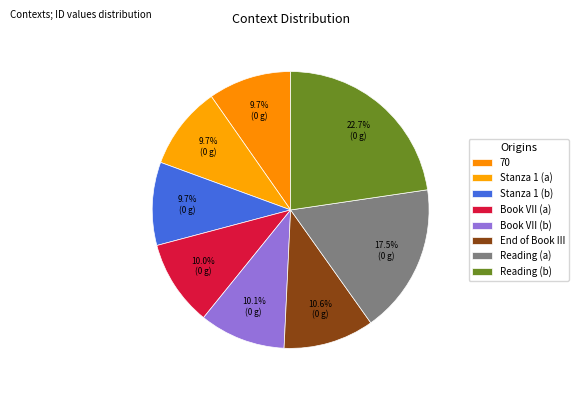

Count the number of slices in the pie.

8